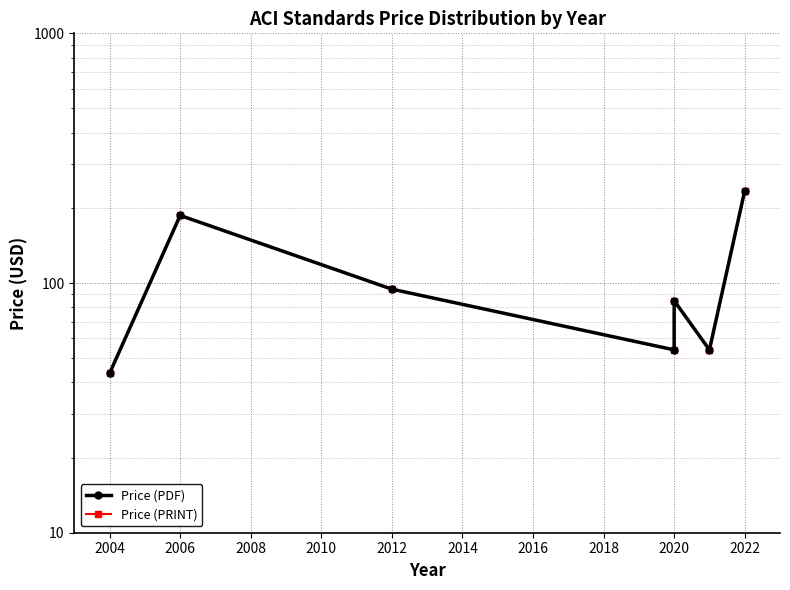

What is the difference between the maximum and minimum values in the Price (PDF) series?

190.5